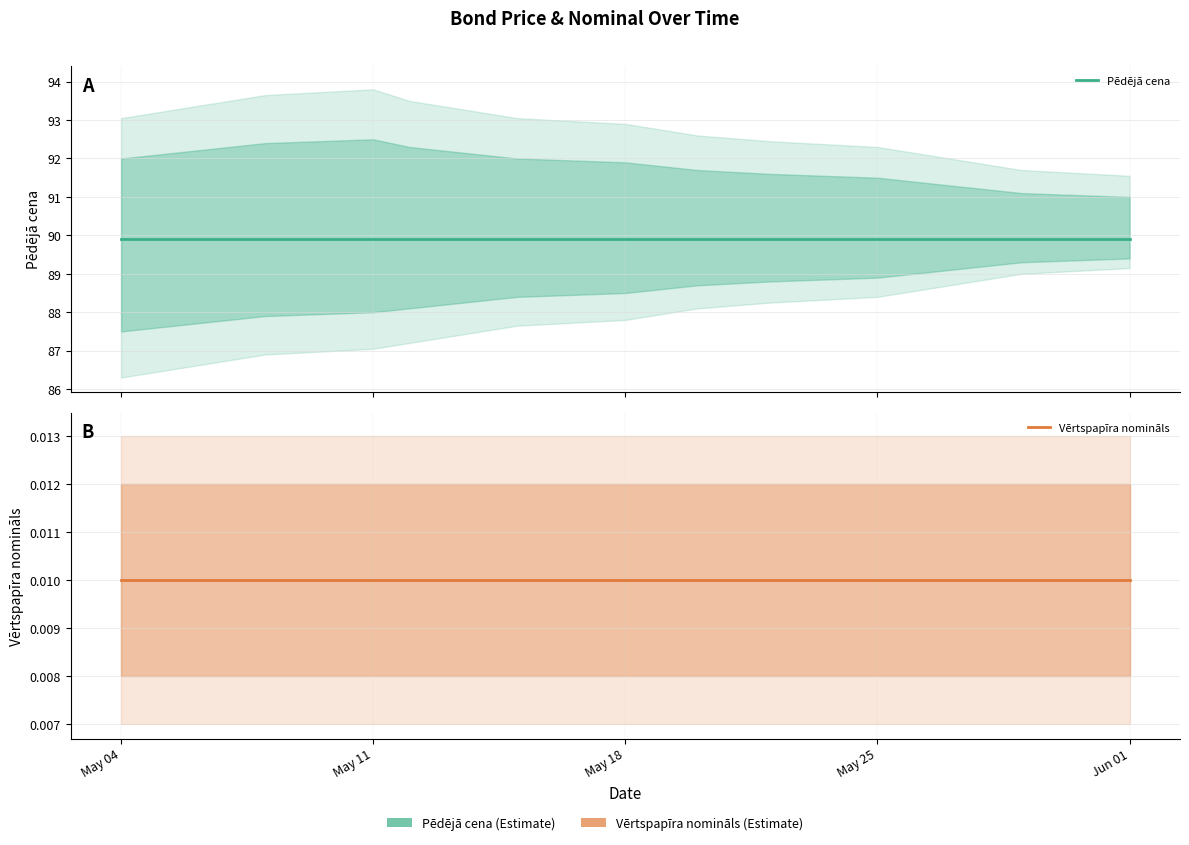

What are all the series names shown in the legend?

Pēdējā cena, Vērtspapīra nomināls